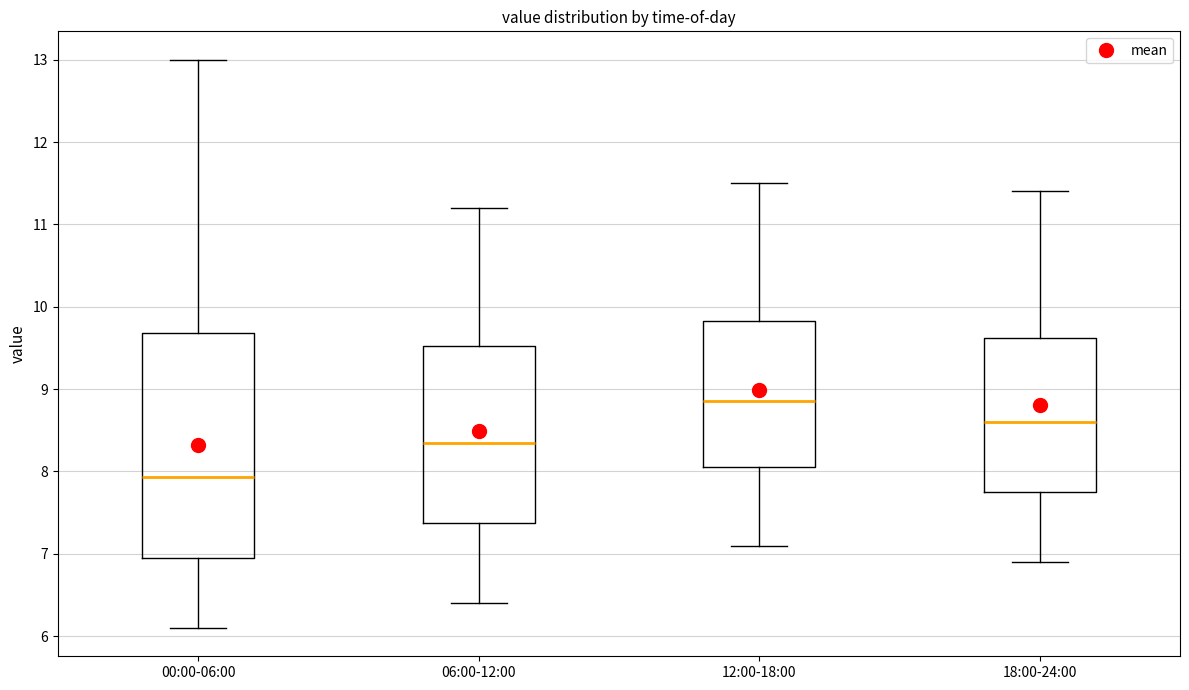

Reading left to right, transcribe this box plot: for each box, give where its median line is, the range the box spans, and where its two whiskers end, as read against the y-axis. The values are not printed on the chart, so give them approximately, as read against the axis.

00:00-06:00: median 7.9, box 6.9 to 9.7, whiskers 6.1 to 13.0
06:00-12:00: median 8.4, box 7.4 to 9.5, whiskers 6.4 to 11.2
12:00-18:00: median 8.9, box 8.1 to 9.8, whiskers 7.1 to 11.5
18:00-24:00: median 8.6, box 7.8 to 9.6, whiskers 6.9 to 11.4